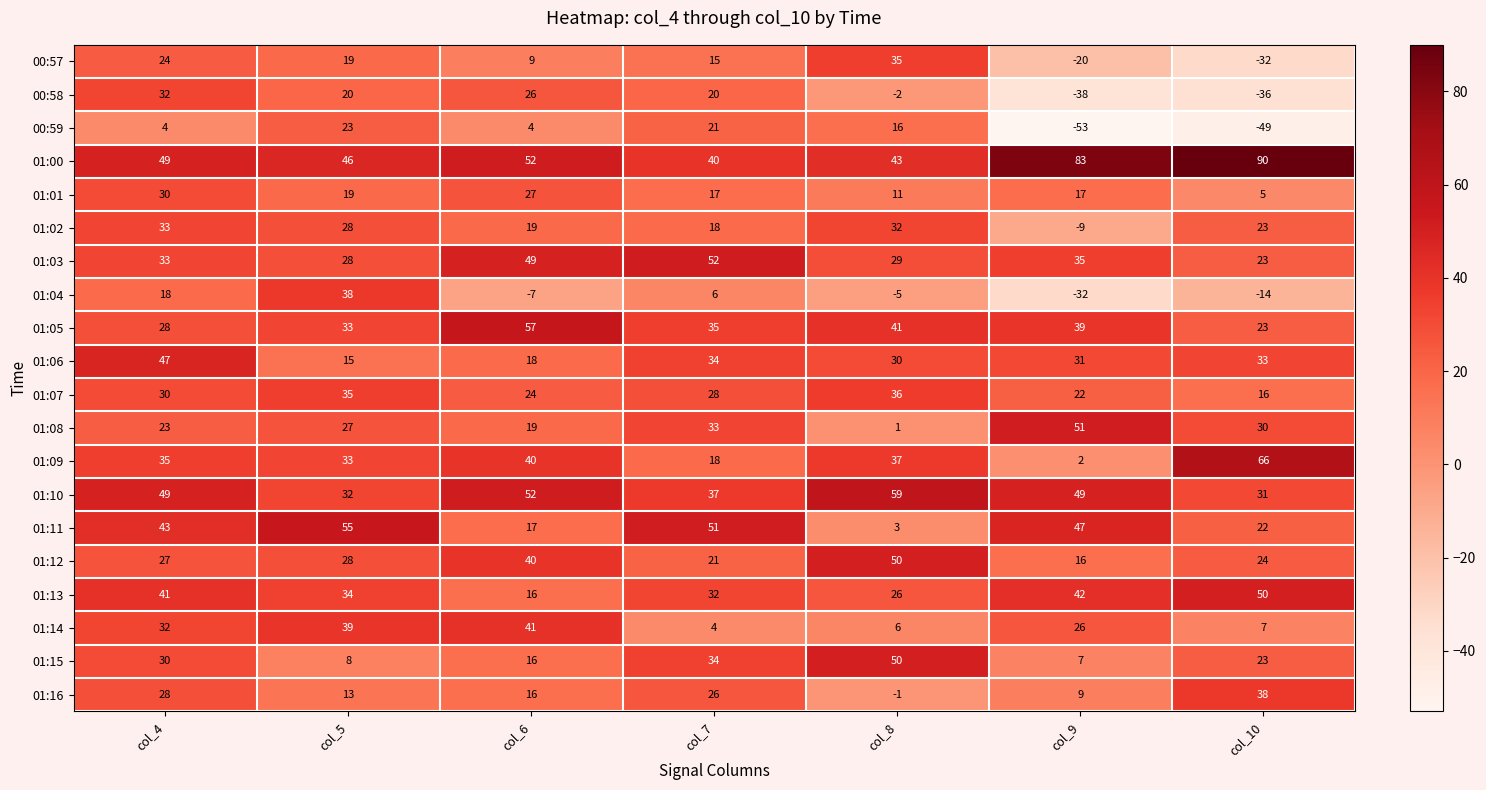

Which category has the highest value across all series?

col_10